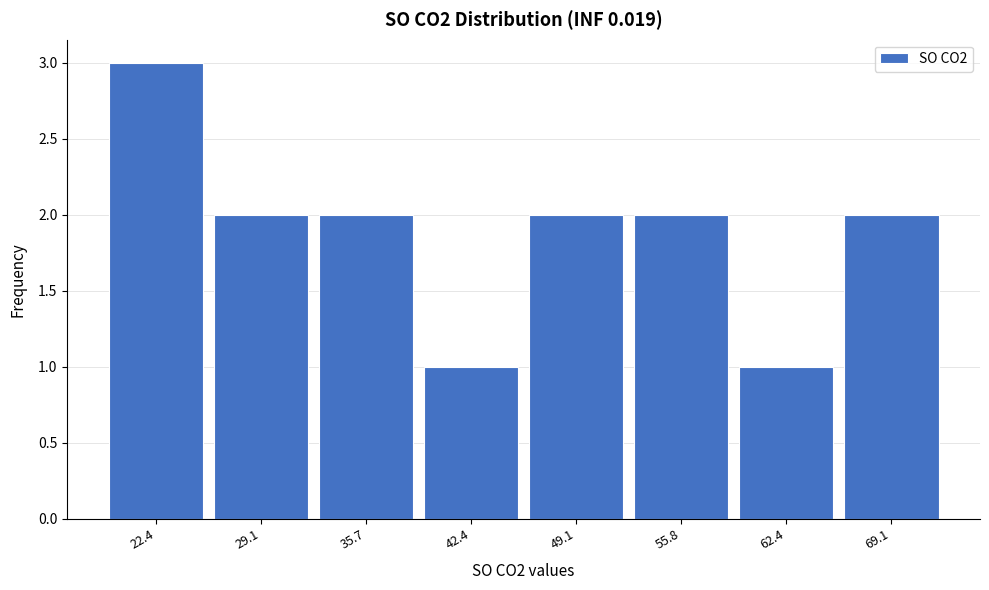

Reading right to left, list all the values displayed in this chart.

69.1=2	62.4=1	55.8=2	49.1=2	42.4=1	35.7=2	29.1=2	22.4=3